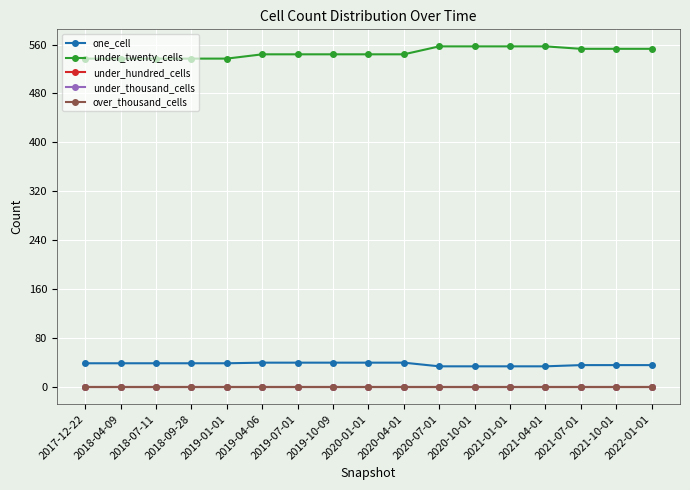

Is this an area chart (filled region under the line)?

No